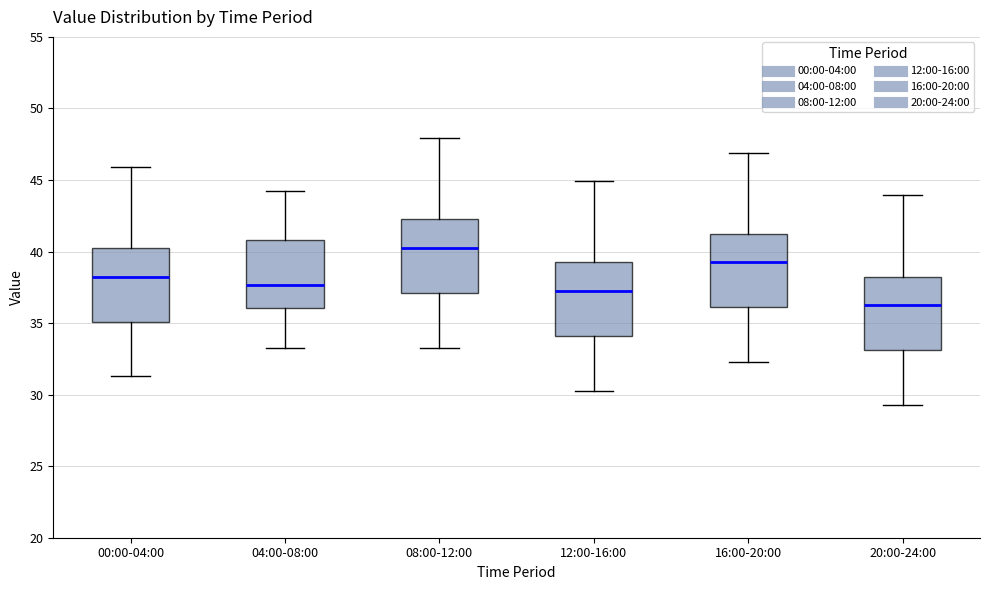

Reading left to right, read every box against the y-axis: the position of its median line, the range the box covers, and the ends of its whiskers. The values are not printed on the chart, so give them approximately, as read against the axis.

00:00-04:00: median 38.5, box 35.0 to 40.0, whiskers 31.5 to 46.0
04:00-08:00: median 37.5, box 36.0 to 41.0, whiskers 33.5 to 44.0
08:00-12:00: median 40.5, box 37.0 to 42.0, whiskers 33.5 to 48.0
12:00-16:00: median 37.5, box 34.0 to 39.0, whiskers 30.5 to 45.0
16:00-20:00: median 39.5, box 36.0 to 41.0, whiskers 32.5 to 47.0
20:00-24:00: median 36.5, box 33.0 to 38.0, whiskers 29.5 to 44.0